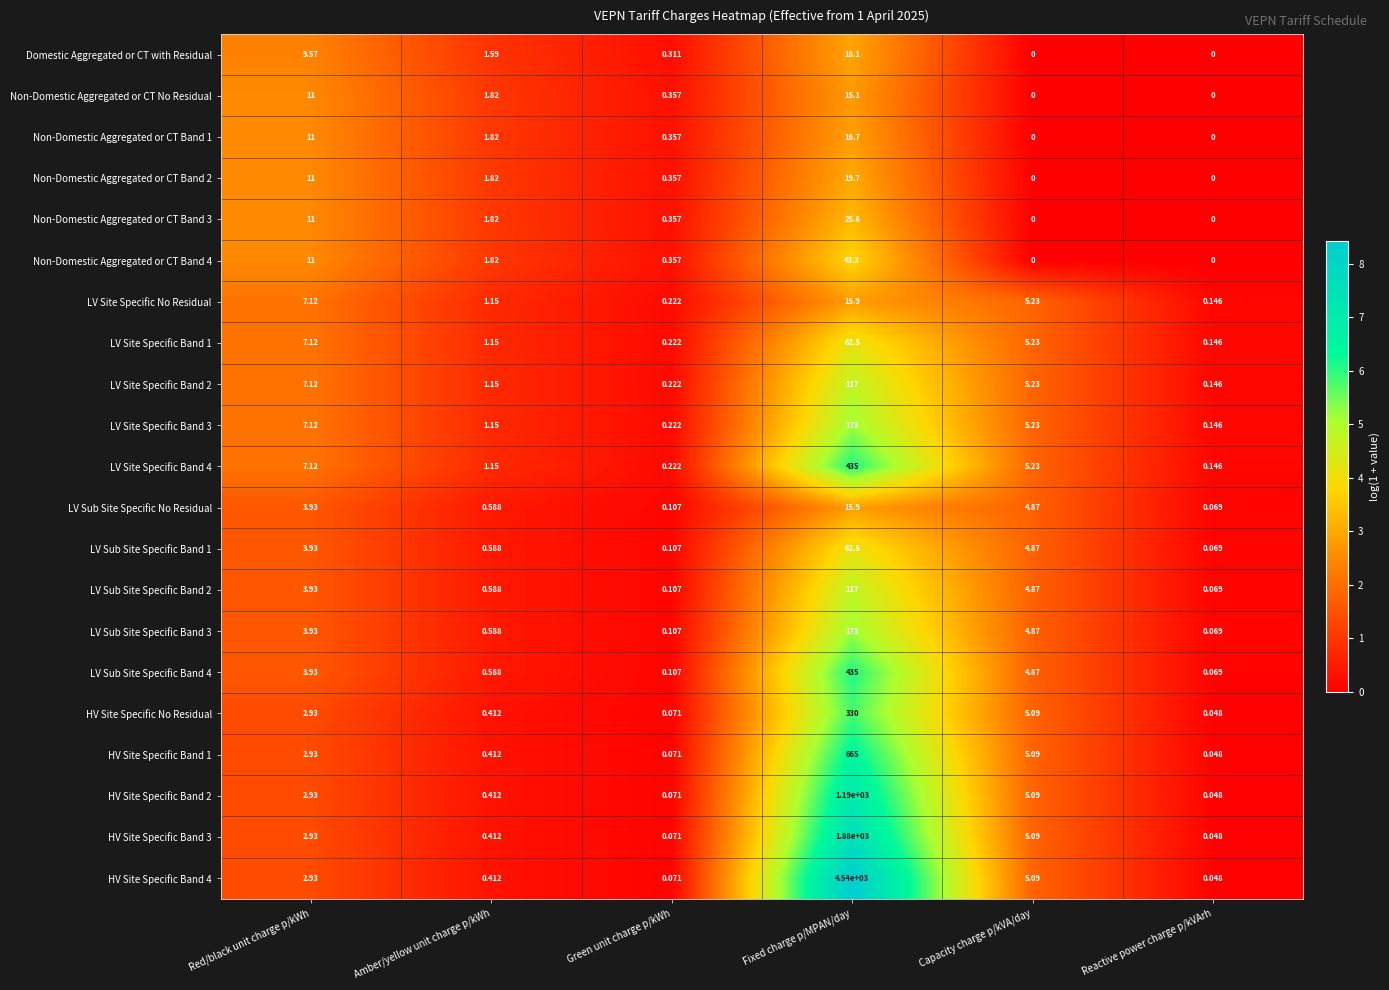

Which series has the largest total across all categories?

HV Site Specific Band 4